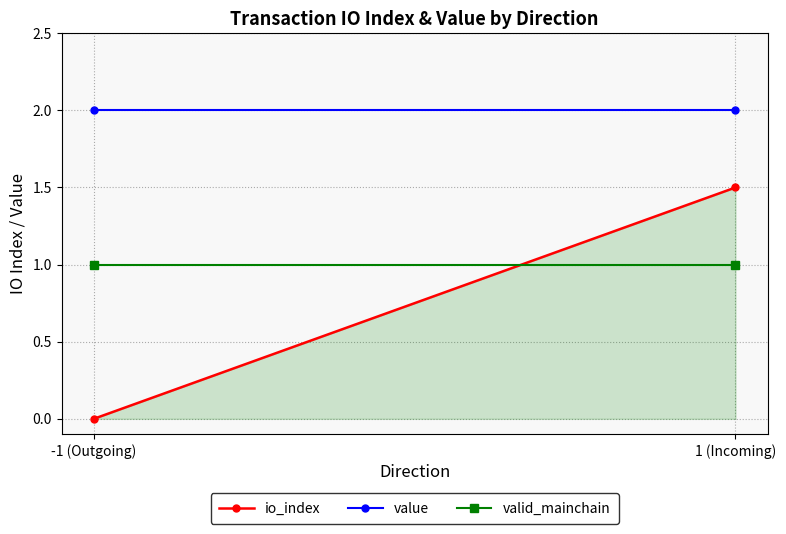

Which category has the lowest value in the value series?

-1 (Outgoing)